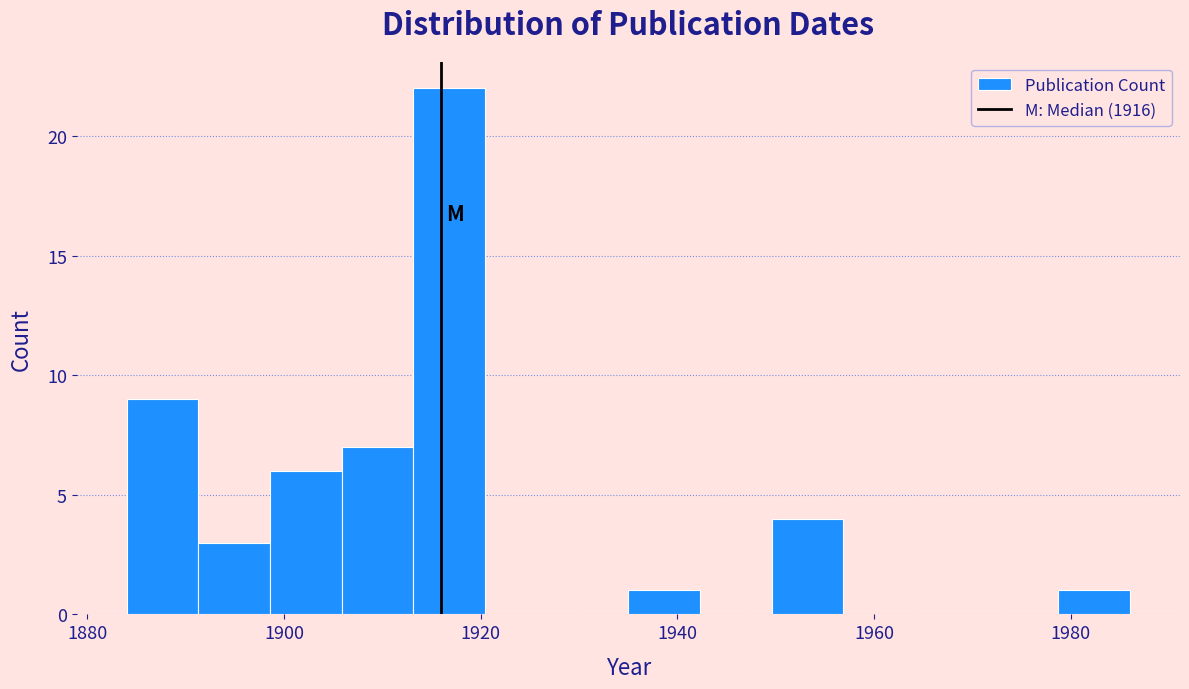

Read against the x-axis, roughly where is the centre of the tallest bar?

1916